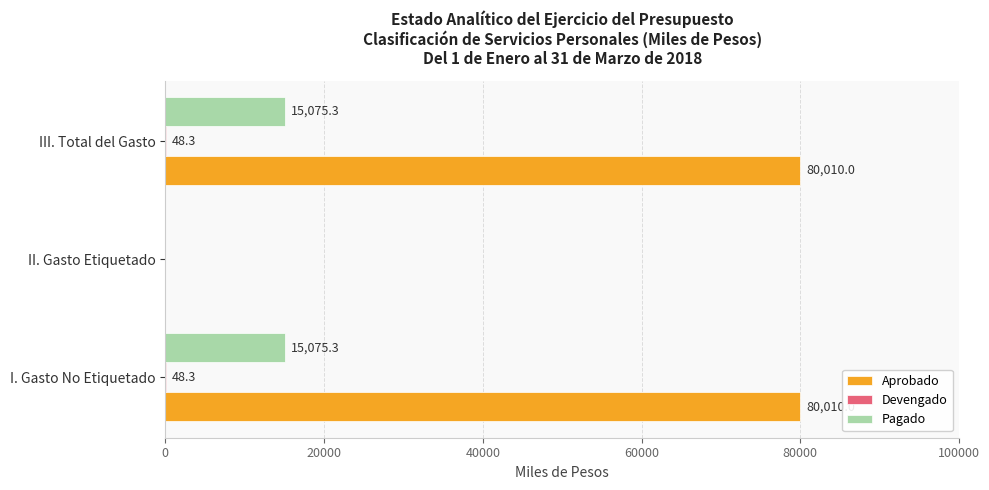

True or false: Pagado has a value of 15075.3 at III. Total del Gasto.

True